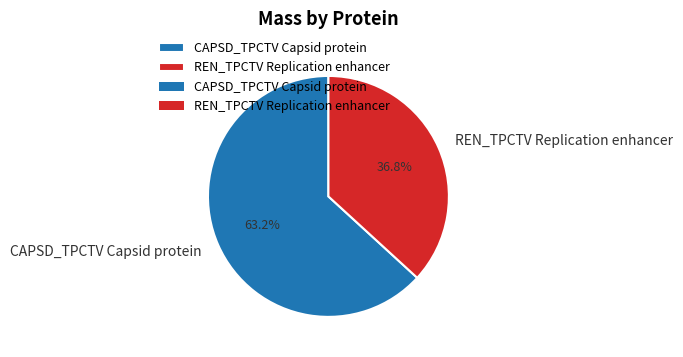

Is there any slice that represents more than half of the pie?

Yes